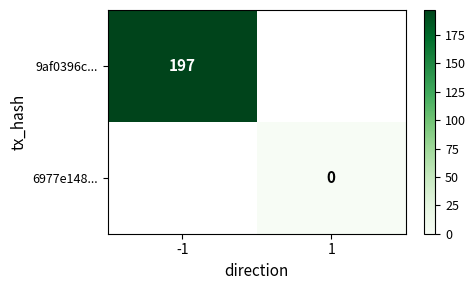

Is it true that 9af0396c... equals 197 at -1?

True